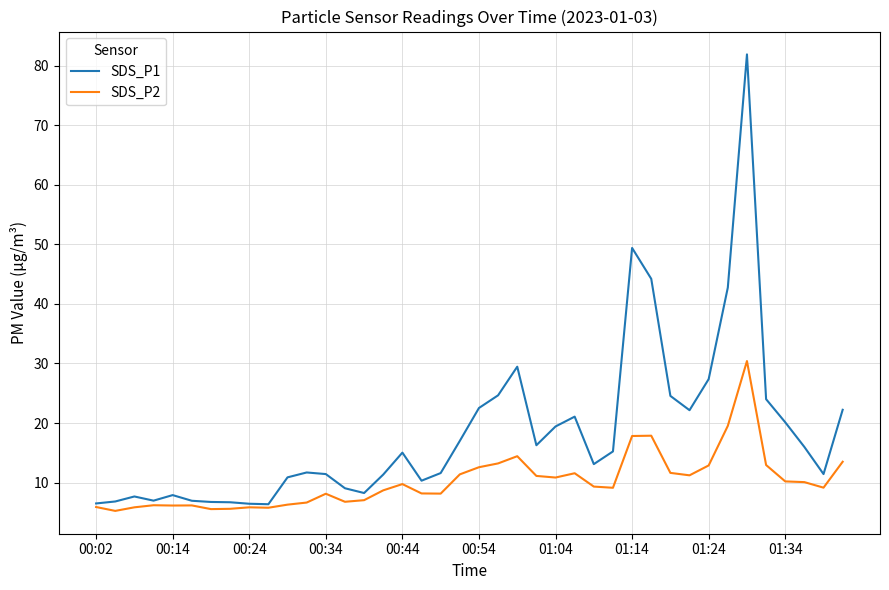

Which series has the largest range (max minus min)?

SDS_P1